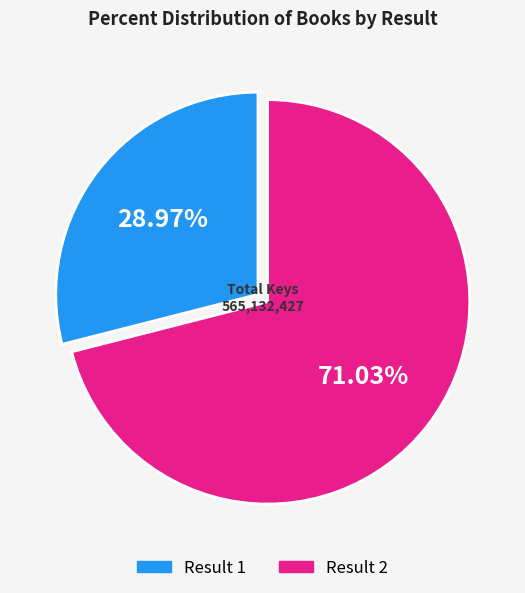

To the nearest percent, what is the average slice percentage?

50%